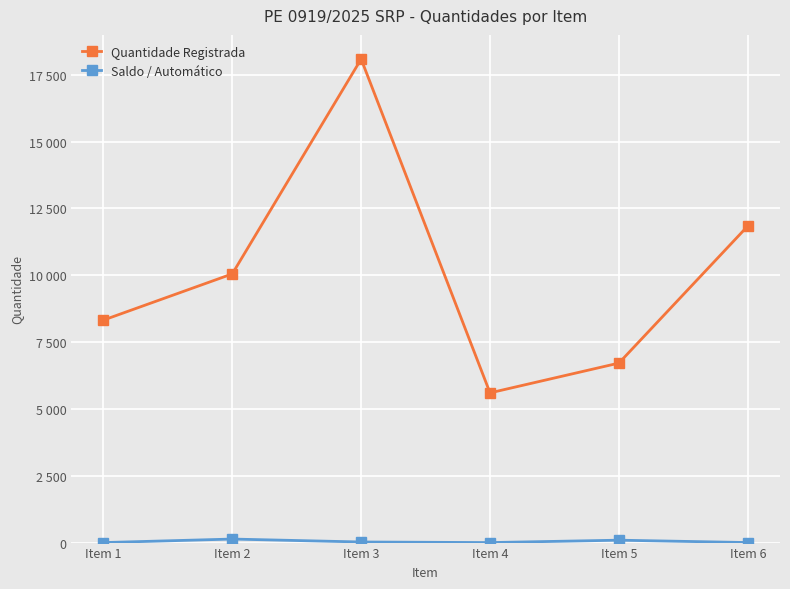

Is the value of Saldo / Automático at Item 2 greater than the value of Quantidade Registrada at Item 1?

No